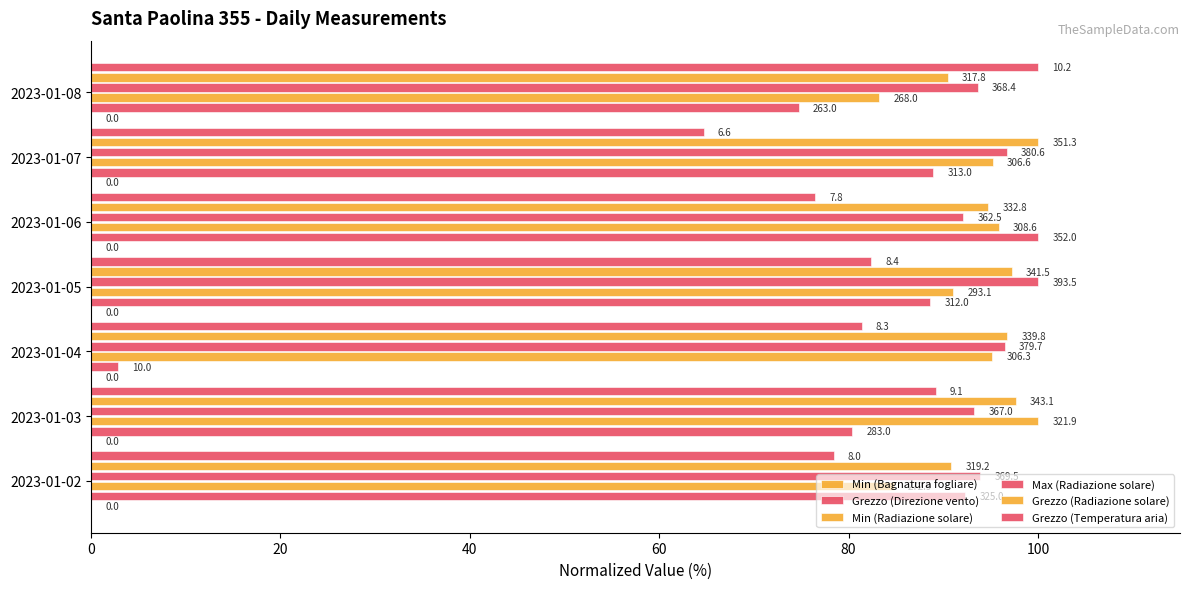

How many bars are there in total?

42